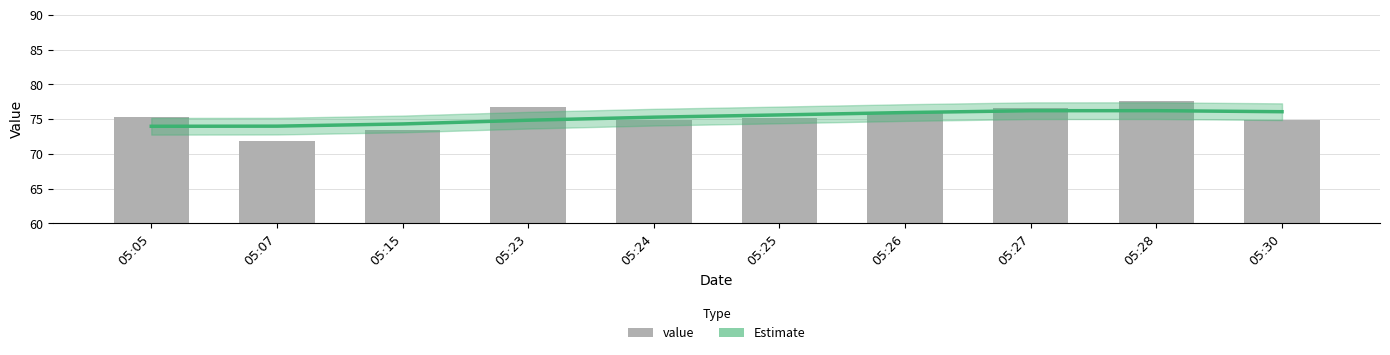

How many data points in Estimate are less than 75?

4